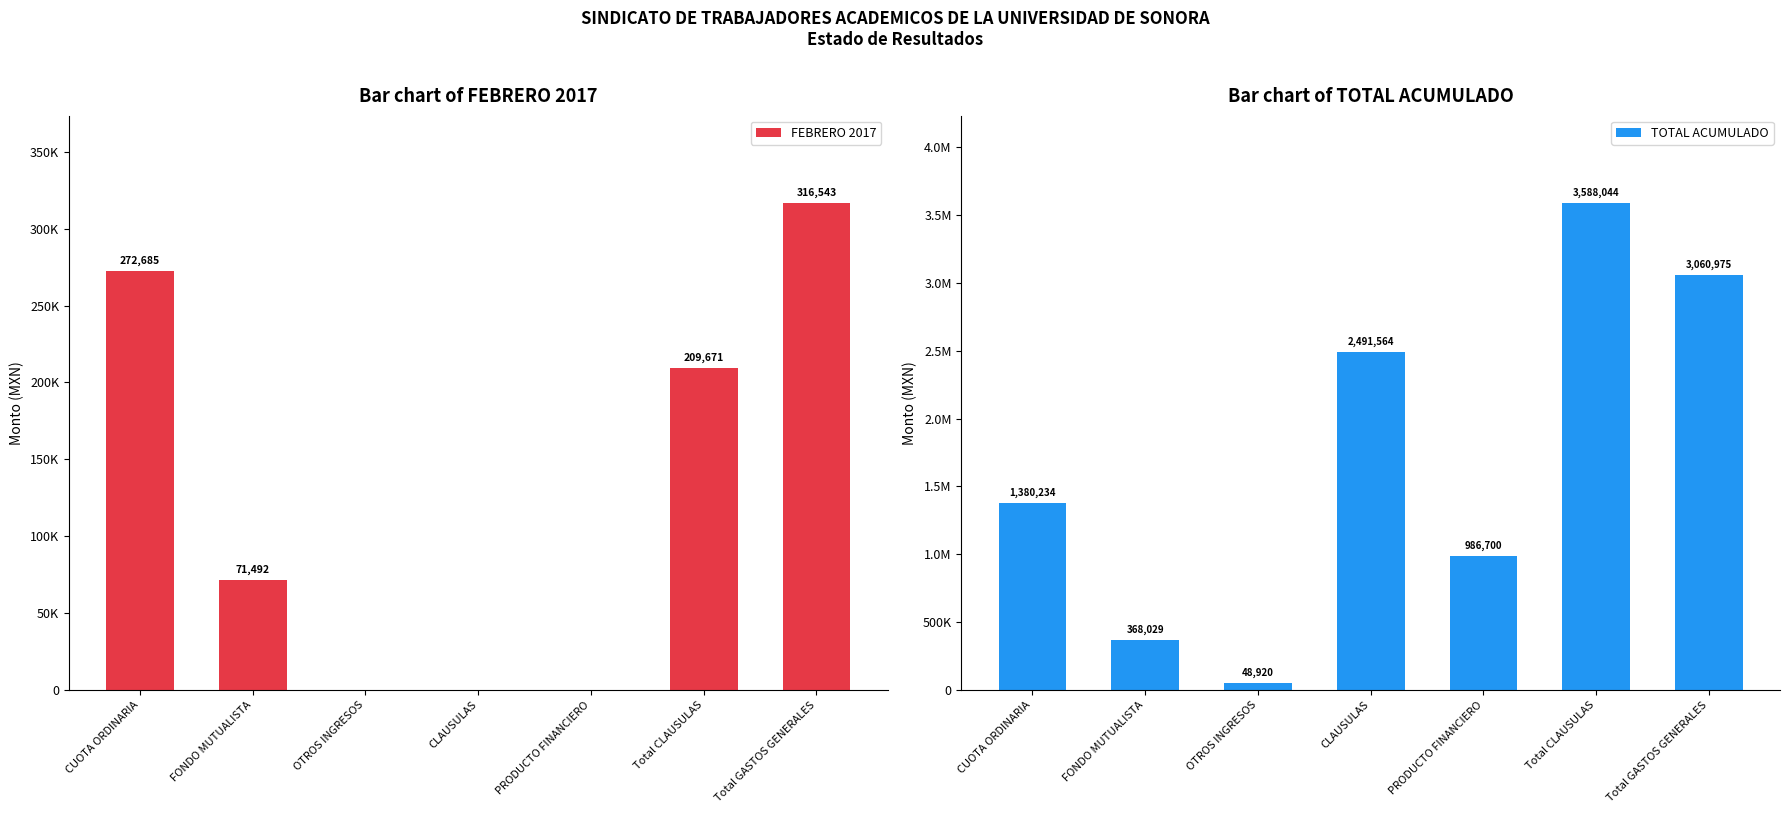

Reading right to left, list all the values displayed in this chart.

FEBRERO 2017: Total GASTOS GENERALES=316543.0	Total CLAUSULAS=209671.5	PRODUCTO FINANCIERO=0.0	CLAUSULAS=0.0	OTROS INGRESOS=0.0	FONDO MUTUALISTA=71492.0	CUOTA ORDINARIA=272684.6
TOTAL ACUMULADO: Total GASTOS GENERALES=3060975.1	Total CLAUSULAS=3588044.3	PRODUCTO FINANCIERO=986699.6	CLAUSULAS=2491563.7	OTROS INGRESOS=48920.0	FONDO MUTUALISTA=368029.0	CUOTA ORDINARIA=1380234.2